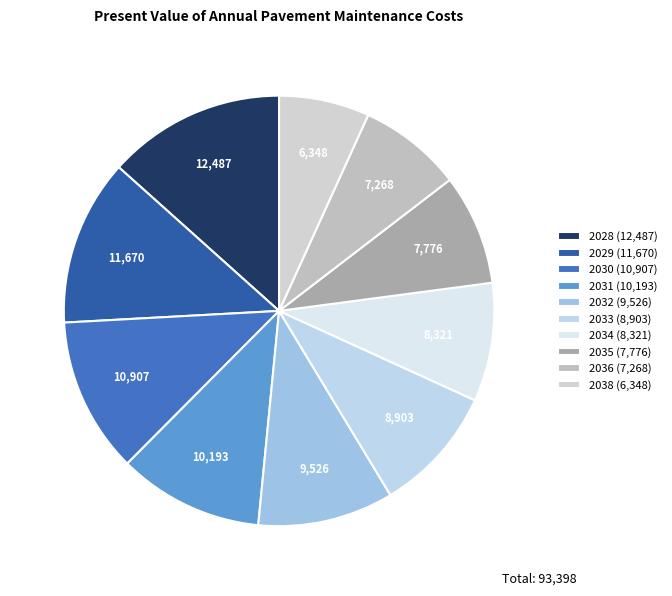

How many slices are in this pie chart?

10